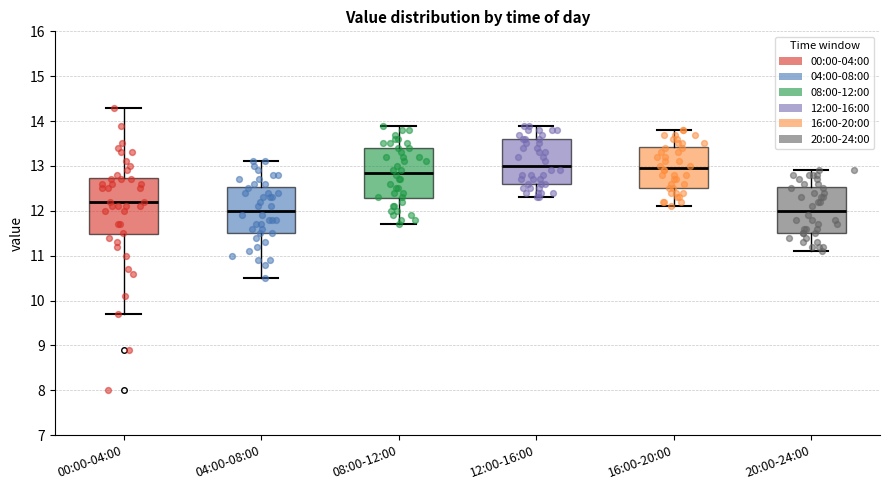

Reading left to right, transcribe this box plot: for each box, give where its median line is, the range the box spans, and where its two whiskers end, as read against the y-axis. The values are not printed on the chart, so give them approximately, as read against the axis.

00:00-04:00: median 12.2, box 11.5 to 12.7, whiskers 9.7 to 14.3
04:00-08:00: median 12.0, box 11.5 to 12.5, whiskers 10.5 to 13.1
08:00-12:00: median 12.9, box 12.3 to 13.4, whiskers 11.7 to 13.9
12:00-16:00: median 13.0, box 12.6 to 13.6, whiskers 12.3 to 13.9
16:00-20:00: median 13.0, box 12.5 to 13.4, whiskers 12.1 to 13.8
20:00-24:00: median 12.0, box 11.5 to 12.5, whiskers 11.1 to 12.9